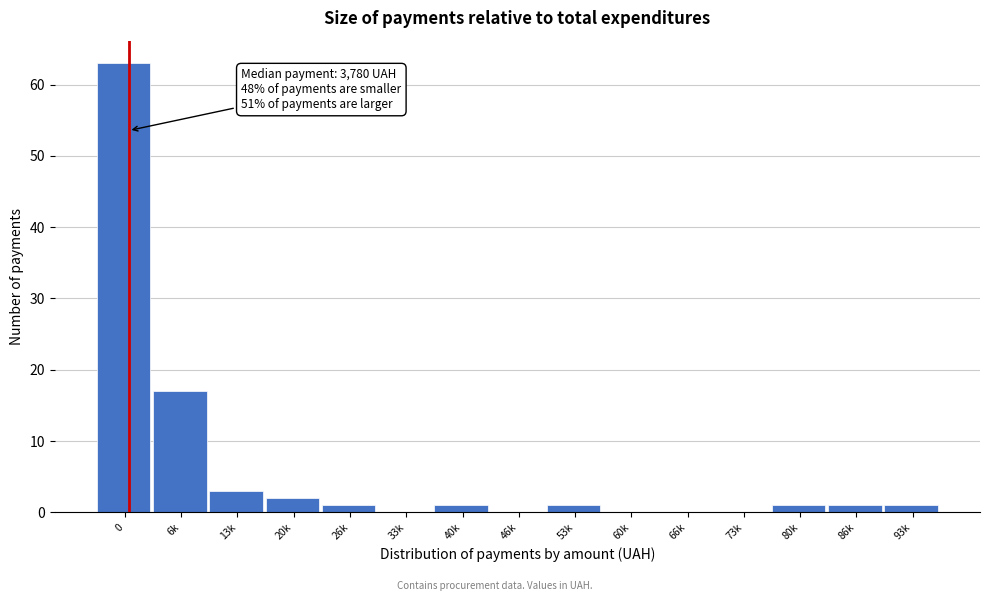

Reading right to left, what are all the values shown in this chart?

93k=1	86k=1	80k=1	73k=0	66k=0	60k=0	53k=1	46k=0	40k=1	33k=0	26k=1	20k=2	13k=3	6k=17	0=63